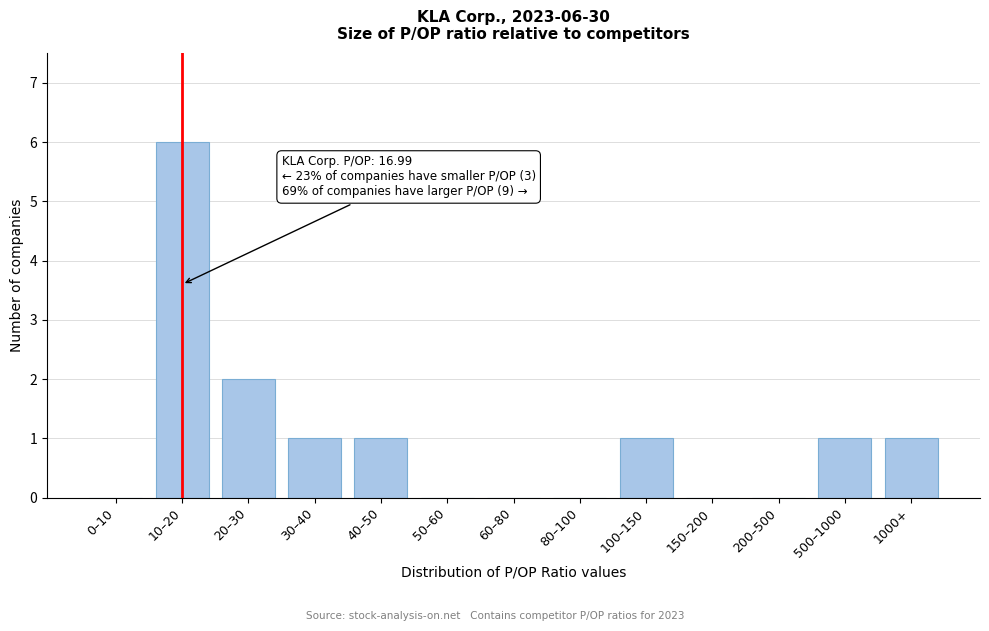

Reading right to left, transcribe all the data shown in this chart.

1000+=1	500–1000=1	200–500=0	150–200=0	100–150=1	80–100=0	60–80=0	50–60=0	40–50=1	30–40=1	20–30=2	10–20=6	0–10=0